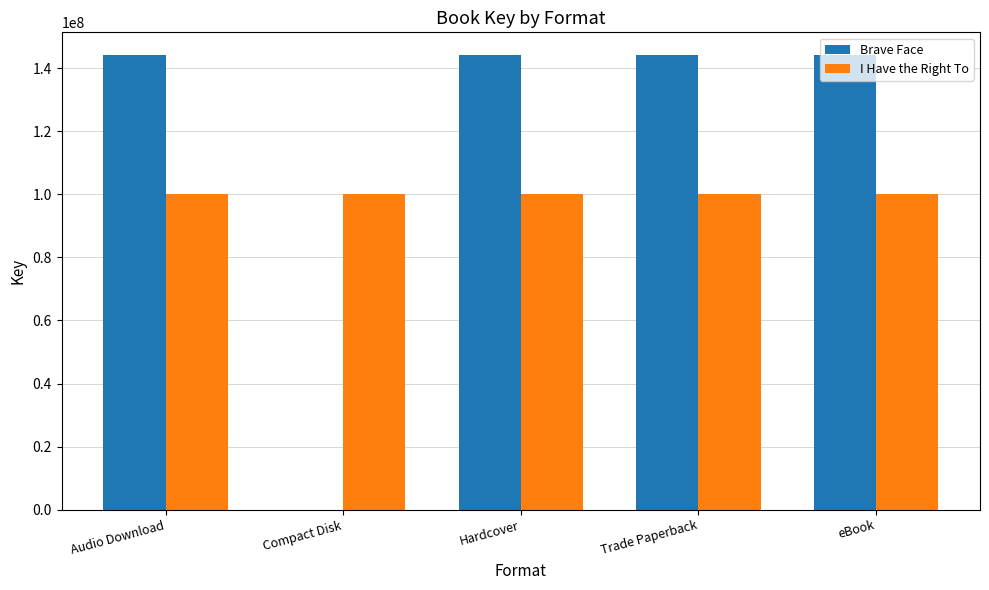

Is the value of I Have the Right To at Compact Disk greater than the value of Brave Face at Trade Paperback?

No